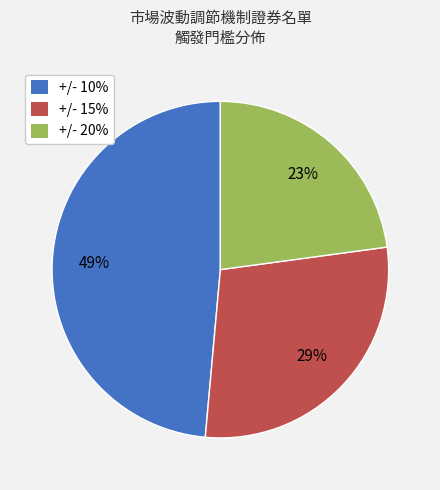

What is the ratio of the value at +/- 10% to the value at +/- 20%?

2.1